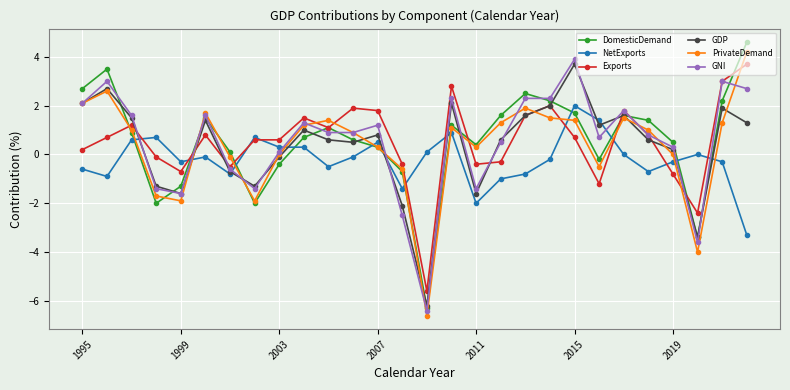

What is the value of the Exports point at the 19th from the left?

1.6